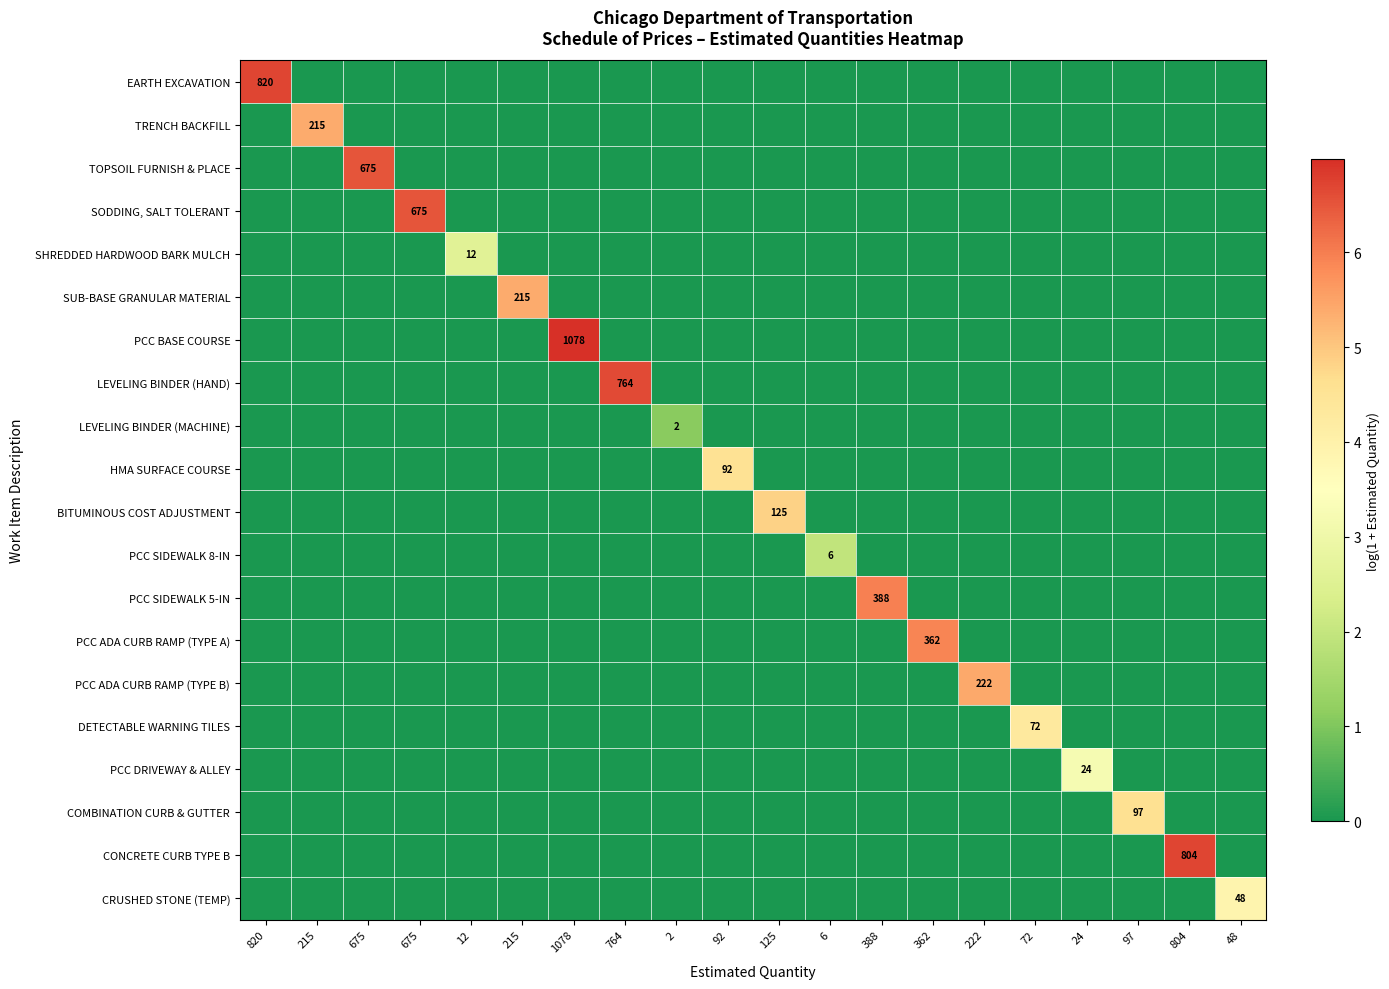

Which series has the largest total across all categories?

PCC BASE COURSE